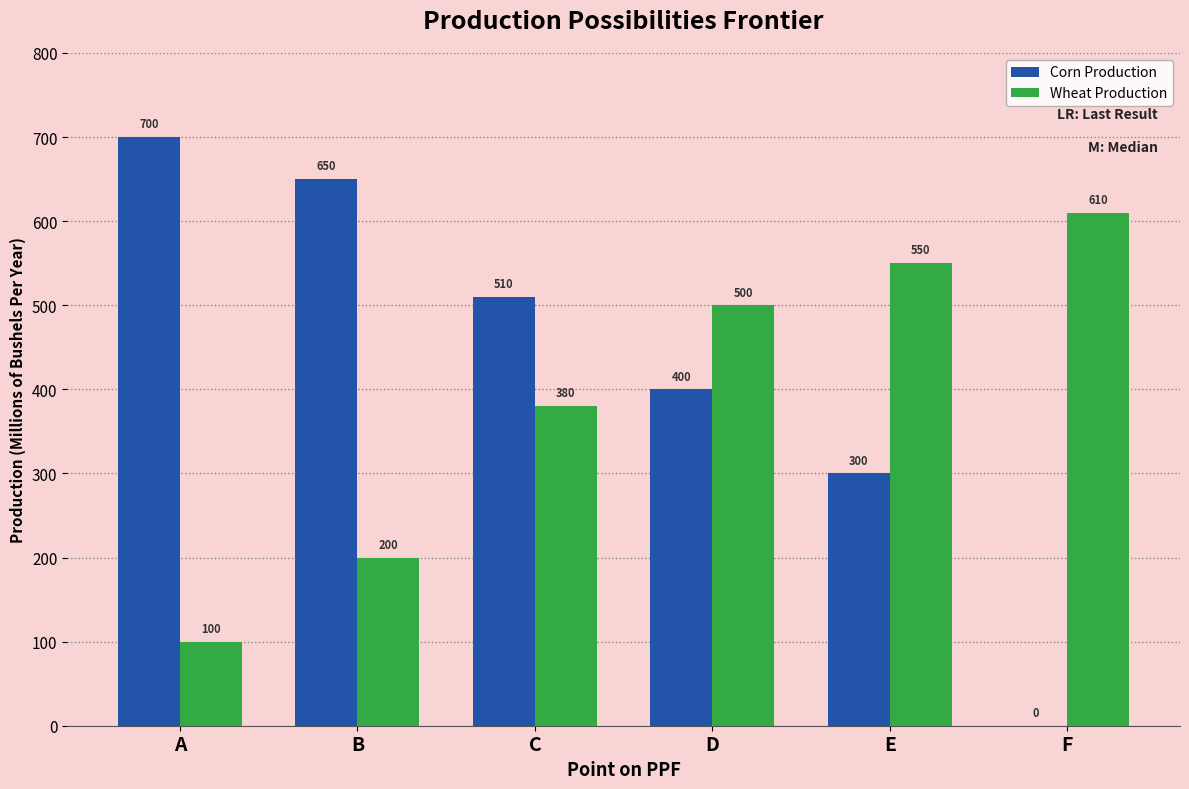

At which category does the chart reach its peak across all series?

A